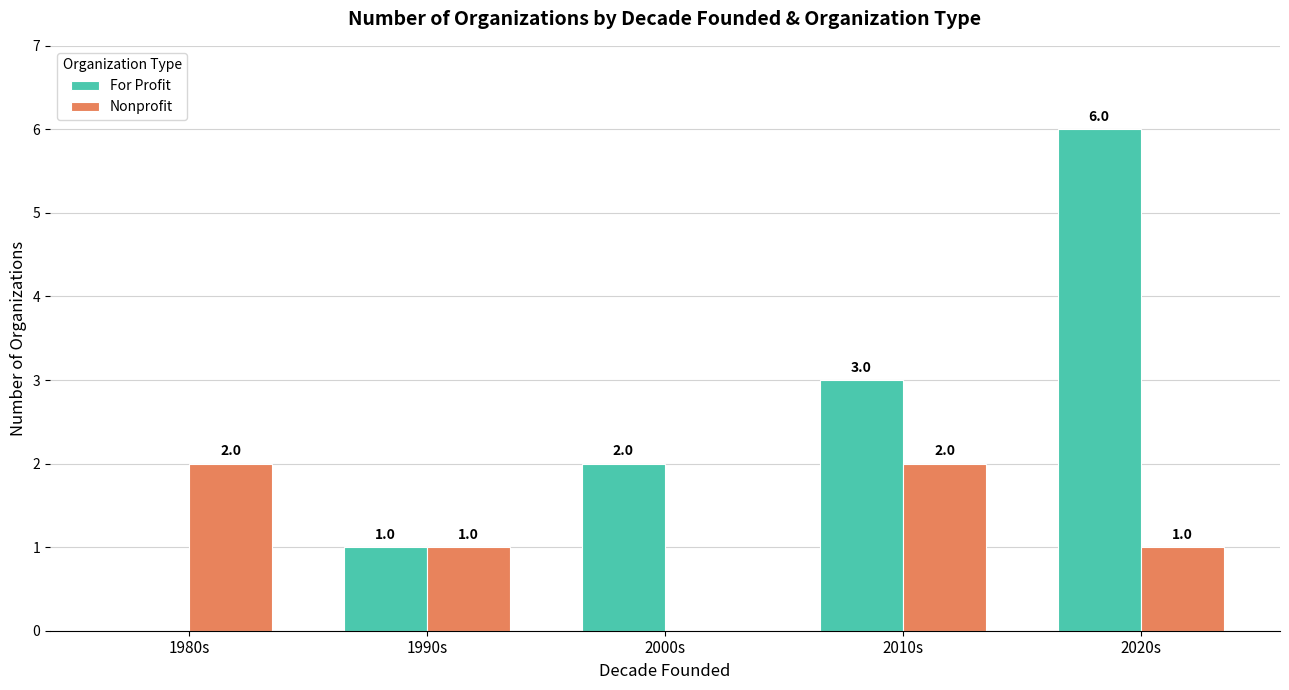

What are all the series names shown in the legend?

For Profit, Nonprofit